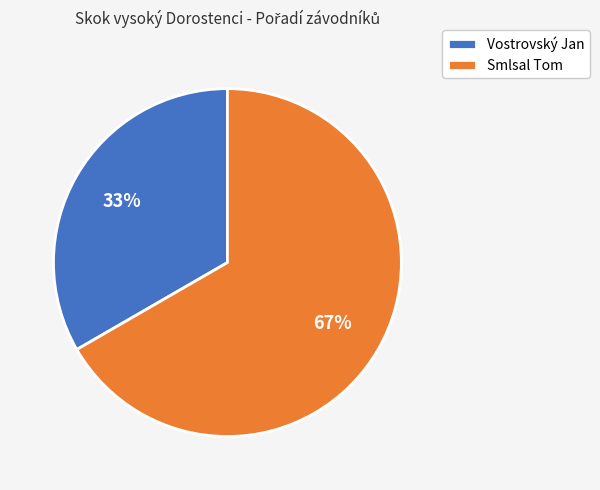

How many segments does this pie chart have?

2